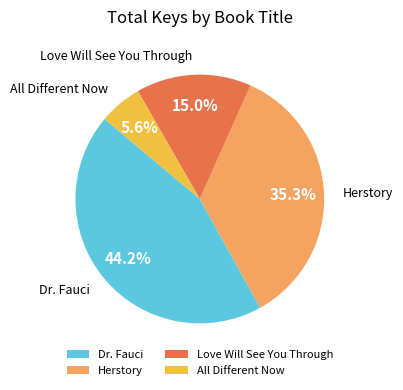

Is there any slice that represents more than half of the pie?

No